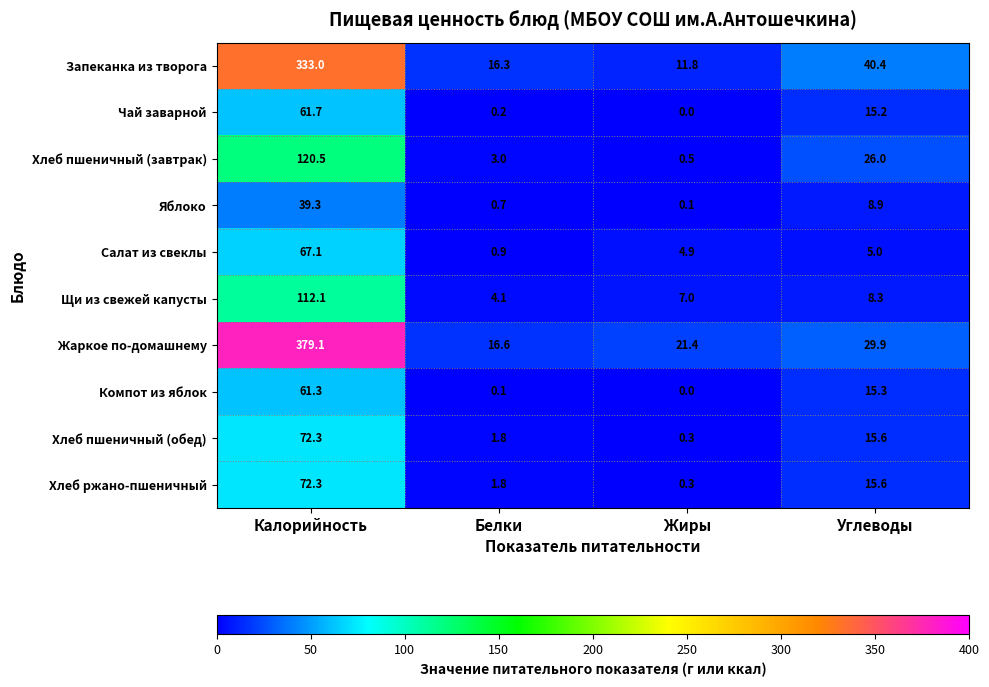

How many data points in Салат из свеклы are less than 5?

2